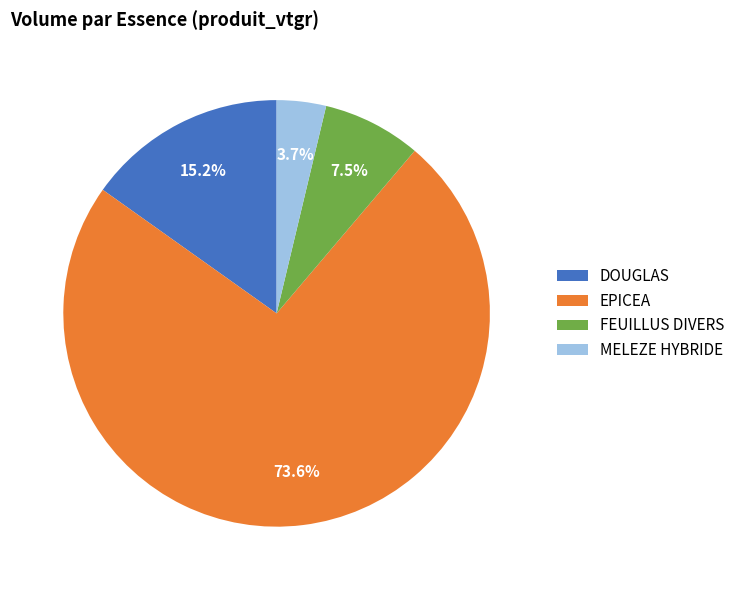

Is the sum of FEUILLUS DIVERS and MELEZE HYBRIDE greater than half?

No